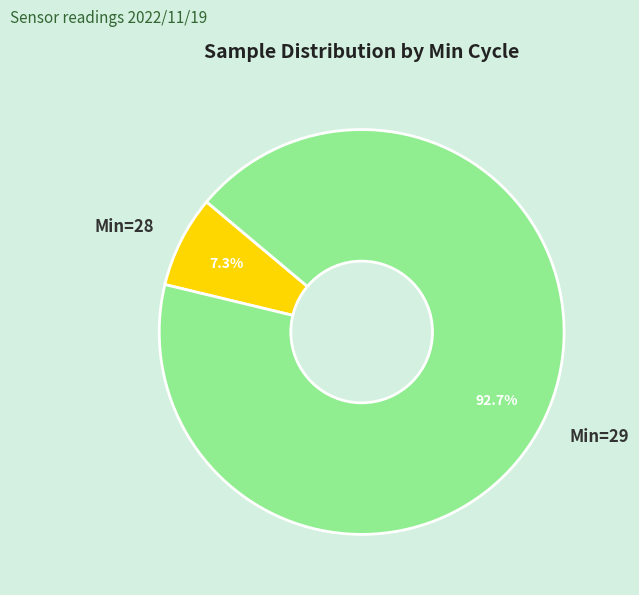

Rank the categories by value from lowest to highest.

Min=28, Min=29